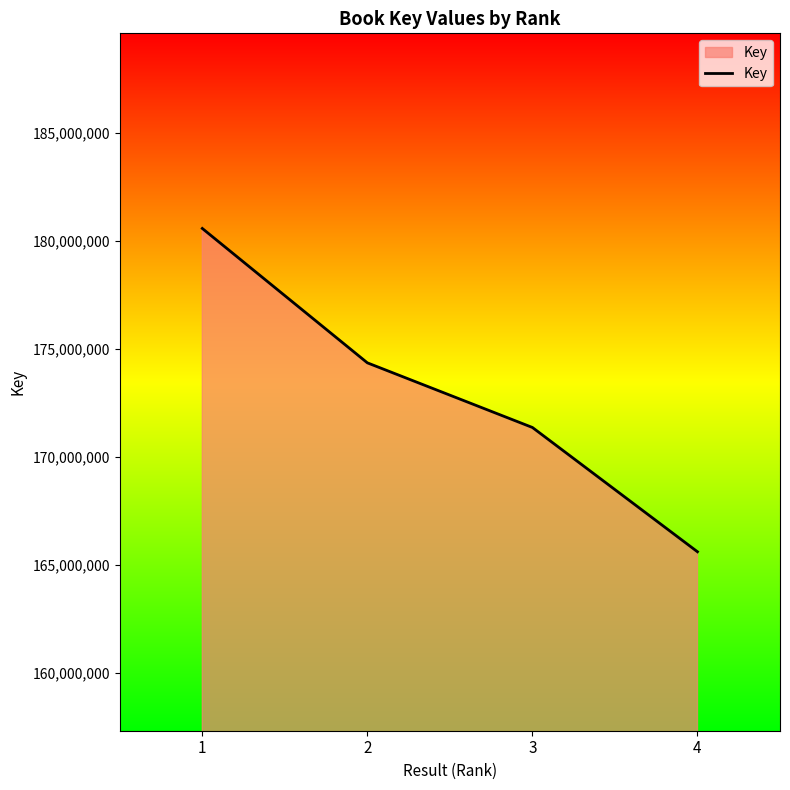

Does the chart display data point markers on the line(s)?

No